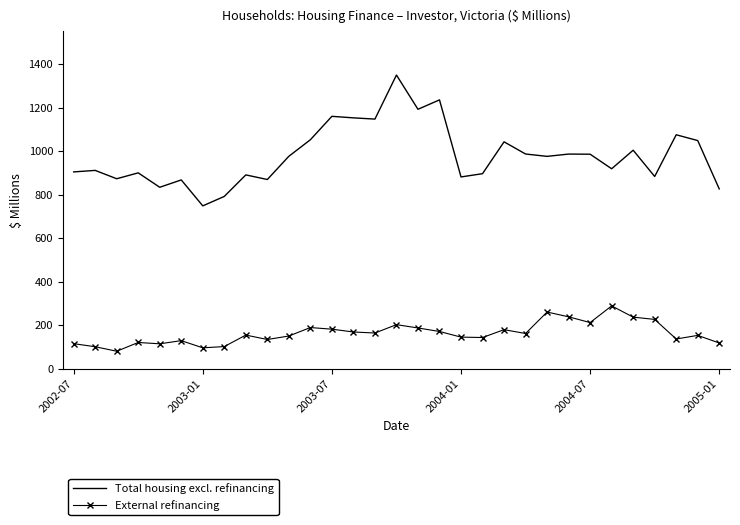

What is the highest value of the External refinancing series?

288.3